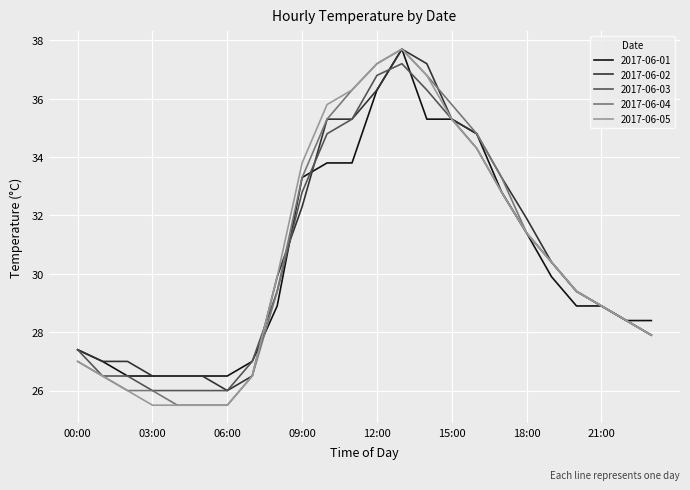

What is the smallest value displayed?

25.5